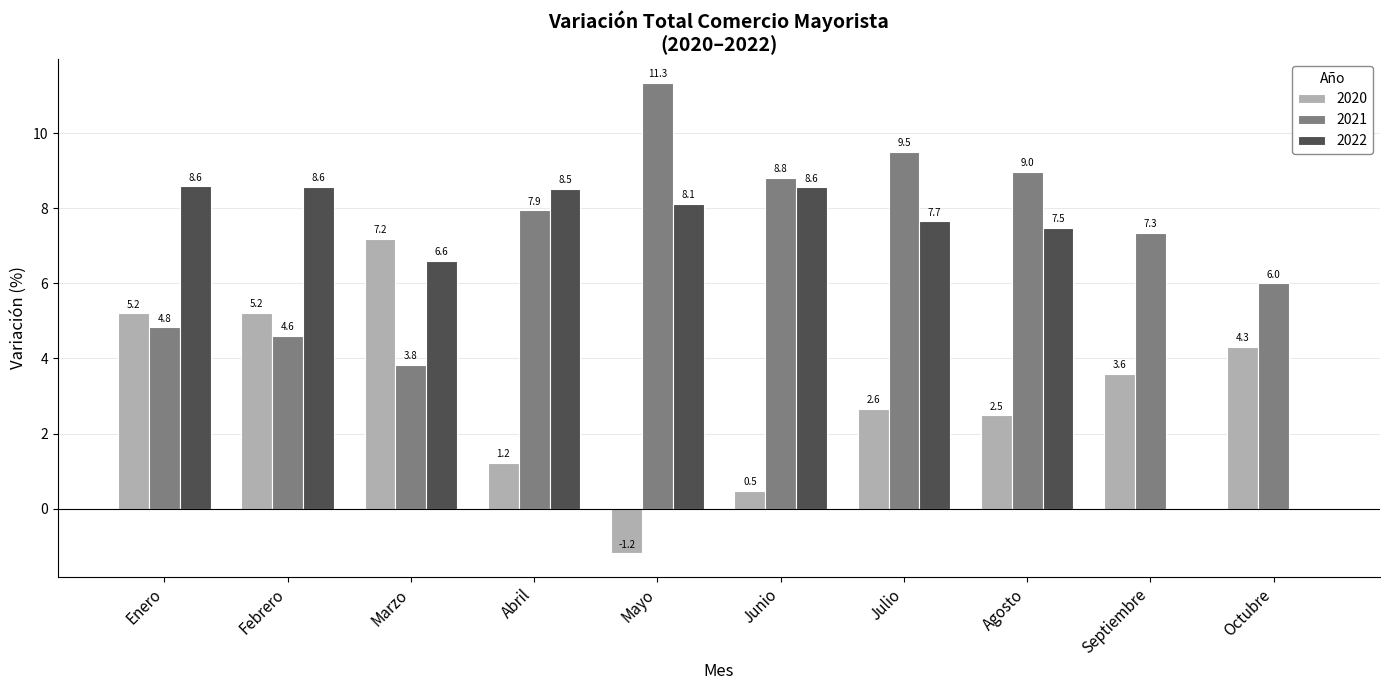

Read the 2021 value at Septiembre.

7.3